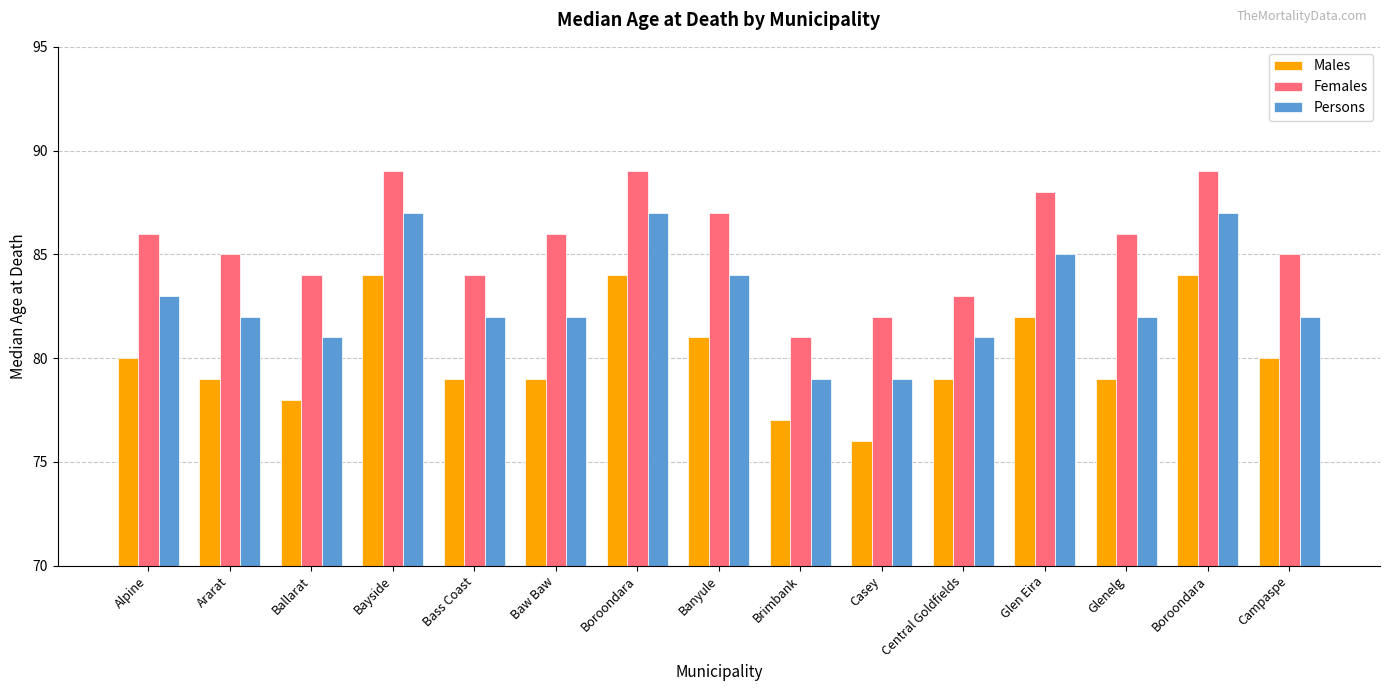

At which category does the chart reach its peak across all series?

Bayside